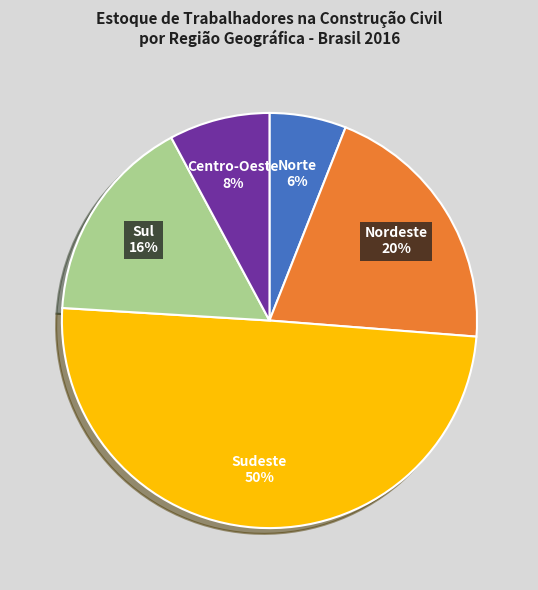

Count the number of slices in the pie.

5